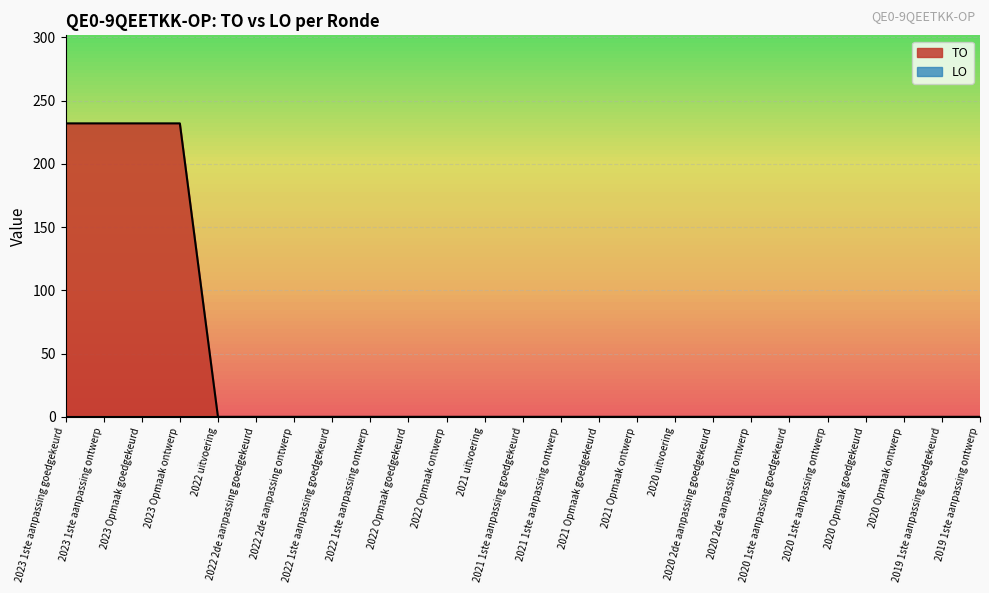

Which has a higher value, 2021 1ste aanpassing goedgekeurd or 2023 1ste aanpassing goedgekeurd?

2023 1ste aanpassing goedgekeurd